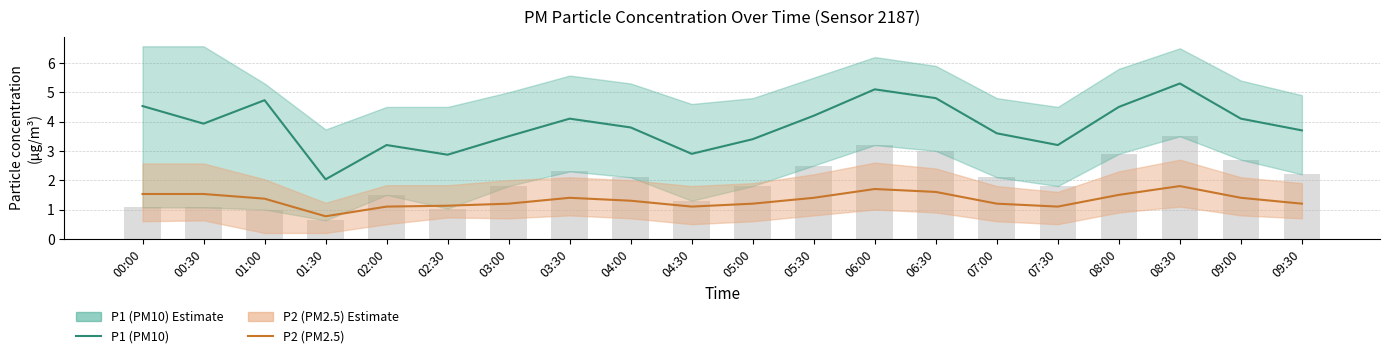

Reading left to right, what are all the values shown in this chart?

P1 (PM10): 00:00=4.5	00:30=3.9	01:00=4.7	01:30=2.0	02:00=3.2	02:30=2.9	03:00=3.5	03:30=4.1	04:00=3.8	04:30=2.9	05:00=3.4	05:30=4.2	06:00=5.1	06:30=4.8	07:00=3.6	07:30=3.2	08:00=4.5	08:30=5.3	09:00=4.1	09:30=3.7
P2 (PM2.5): 00:00=1.5	00:30=1.5	01:00=1.4	01:30=0.8	02:00=1.1	02:30=1.1	03:00=1.2	03:30=1.4	04:00=1.3	04:30=1.1	05:00=1.2	05:30=1.4	06:00=1.7	06:30=1.6	07:00=1.2	07:30=1.1	08:00=1.5	08:30=1.8	09:00=1.4	09:30=1.2